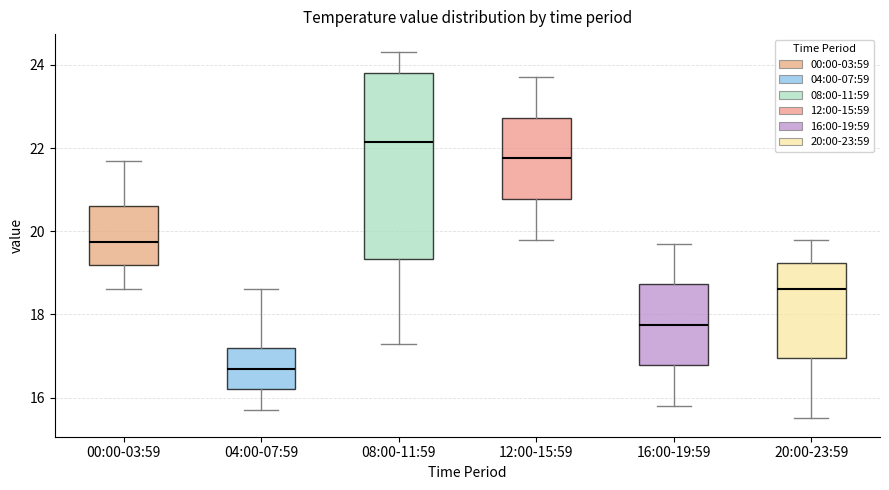

Reading left to right, transcribe this box plot: for each box, give where its median line is, the range the box spans, and where its two whiskers end, as read against the y-axis. The values are not printed on the chart, so give them approximately, as read against the axis.

00:00-03:59: median 19.8, box 19.2 to 20.6, whiskers 18.6 to 21.8
04:00-07:59: median 16.8, box 16.2 to 17.2, whiskers 15.8 to 18.6
08:00-11:59: median 22.2, box 19.4 to 23.8, whiskers 17.4 to 24.4
12:00-15:59: median 21.8, box 20.8 to 22.8, whiskers 19.8 to 23.8
16:00-19:59: median 17.8, box 16.8 to 18.8, whiskers 15.8 to 19.8
20:00-23:59: median 18.6, box 17.0 to 19.2, whiskers 15.6 to 19.8